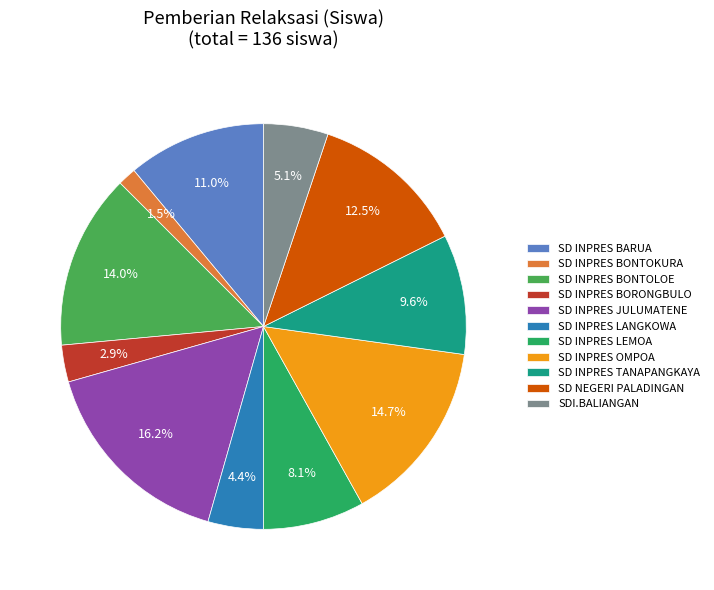

What portion of the pie excludes SD INPRES TANAPANGKAYA?

90.4%